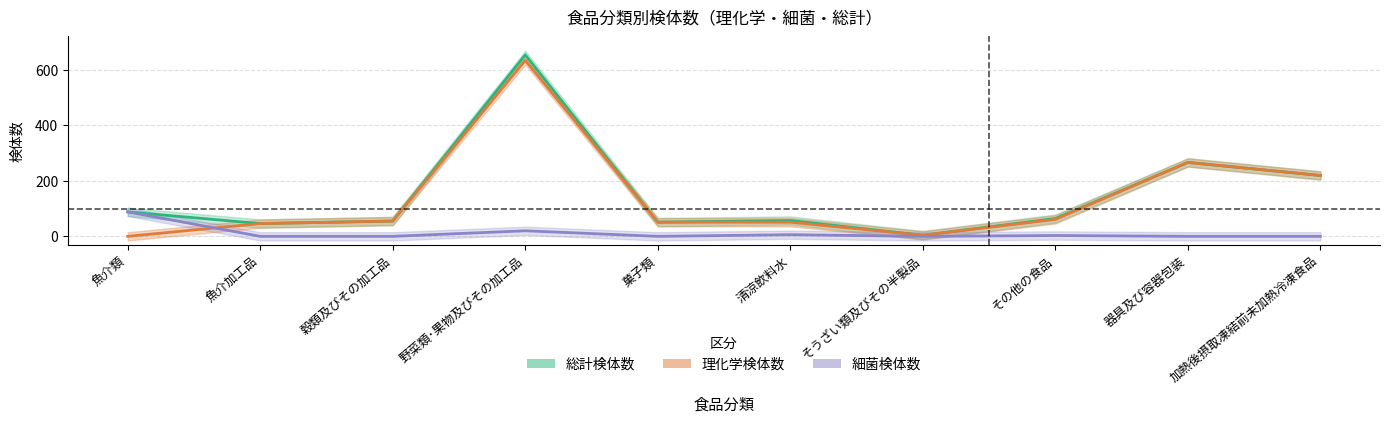

Is this an area chart (filled region under the line)?

No